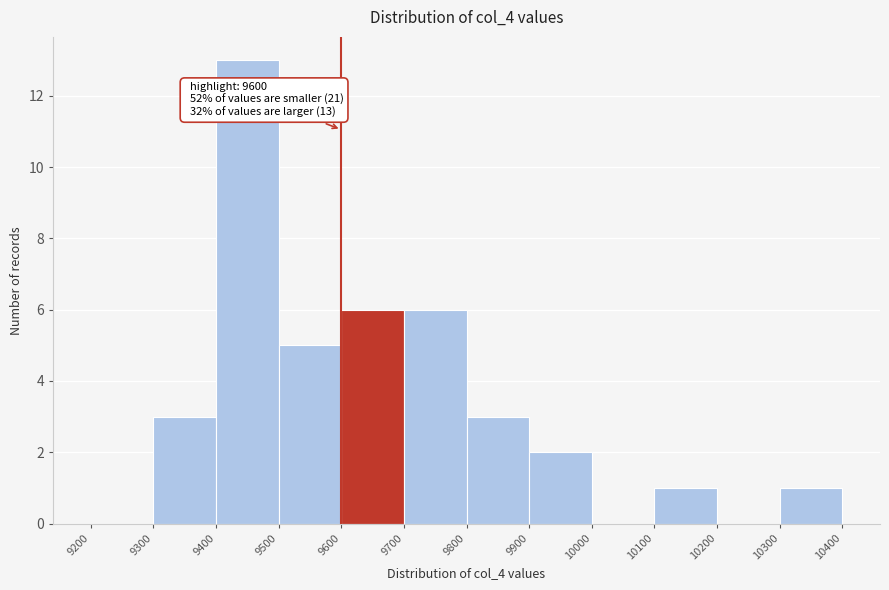

Which range on the x-axis has the tallest bar?

9400 to 9500